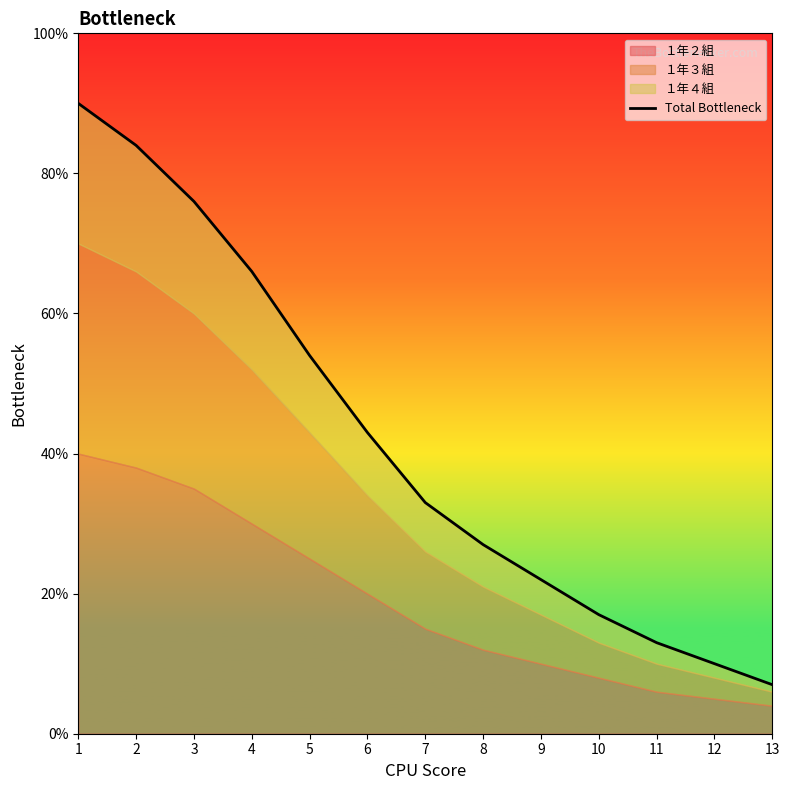

What is the sum of the values at 4 and 5?

120